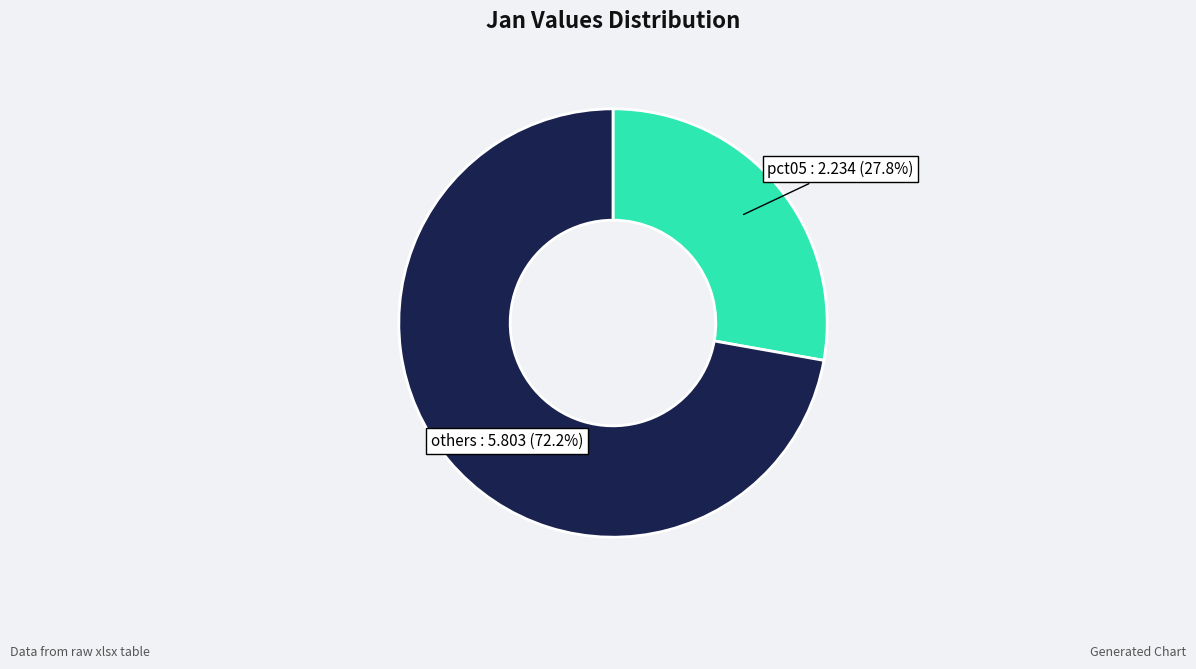

What is the smallest slice in the pie chart?

pct05